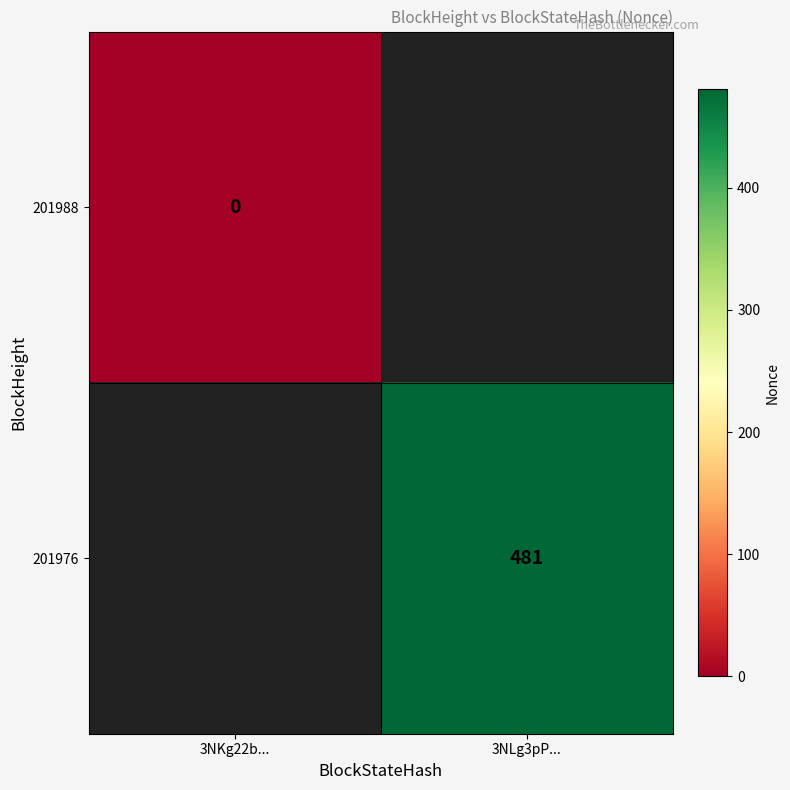

At which label does 201988 reach its peak?

3NKg22b...